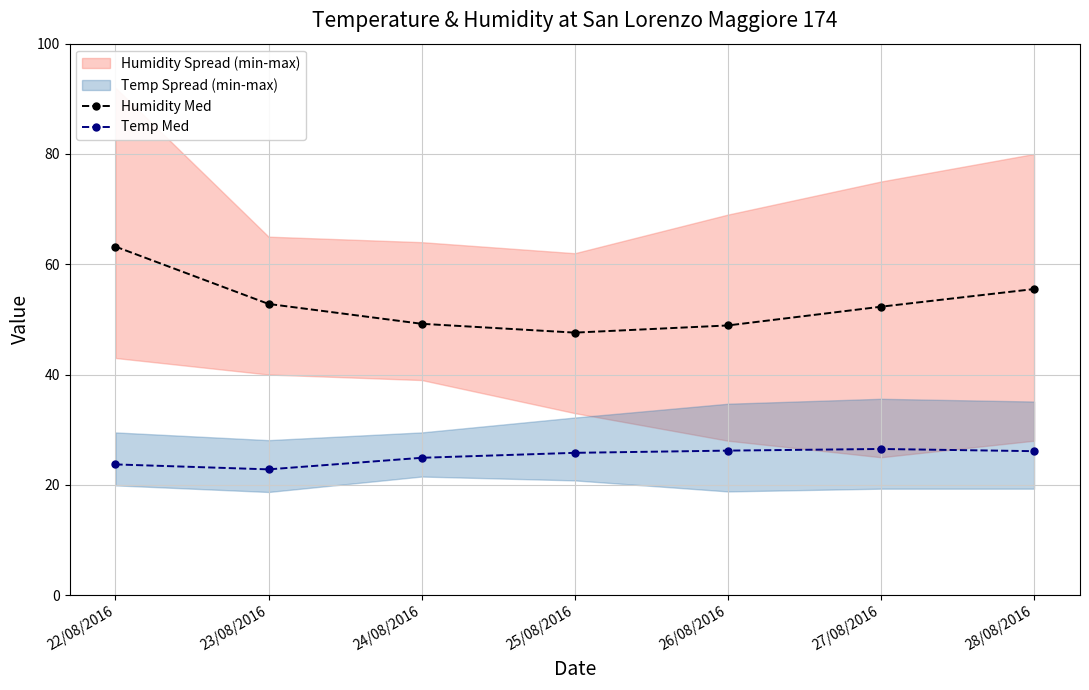

Reading left to right, list all the values displayed in this chart.

Humidity Med: 22/08/2016=63.2	23/08/2016=52.8	24/08/2016=49.2	25/08/2016=47.6	26/08/2016=48.9	27/08/2016=52.3	28/08/2016=55.5
Temp Med: 22/08/2016=23.7	23/08/2016=22.8	24/08/2016=24.9	25/08/2016=25.8	26/08/2016=26.2	27/08/2016=26.5	28/08/2016=26.1